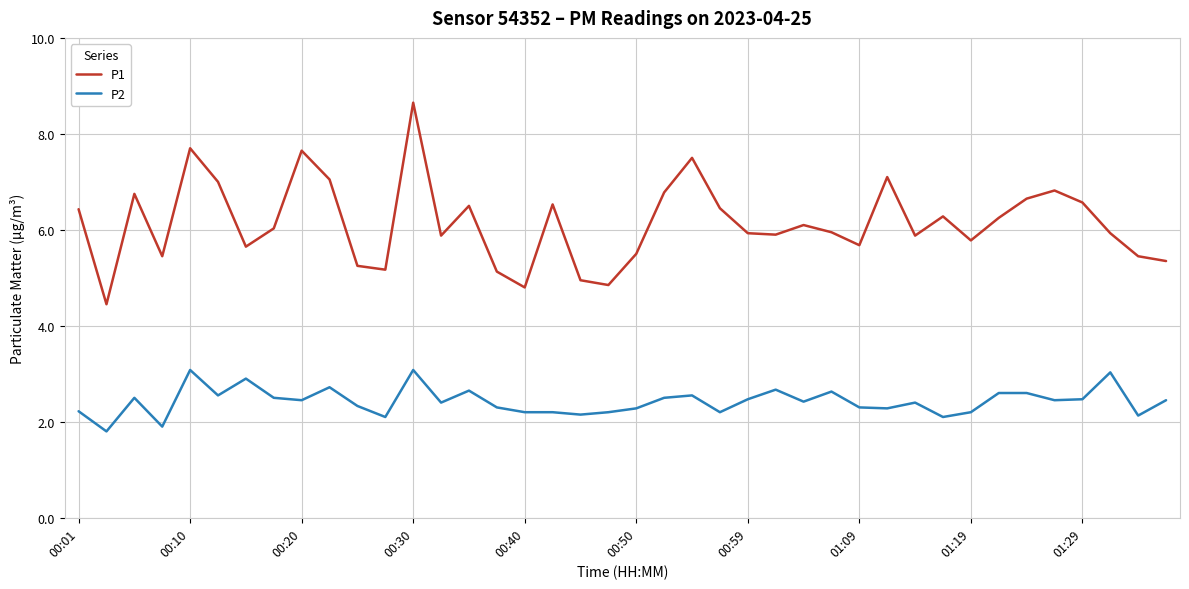

What is the difference between the maximum and minimum values in the P2 series?

1.3